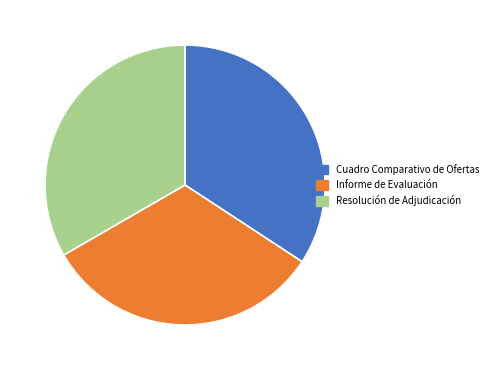

Is it true that Informe de Evaluación is 41% of the pie?

False